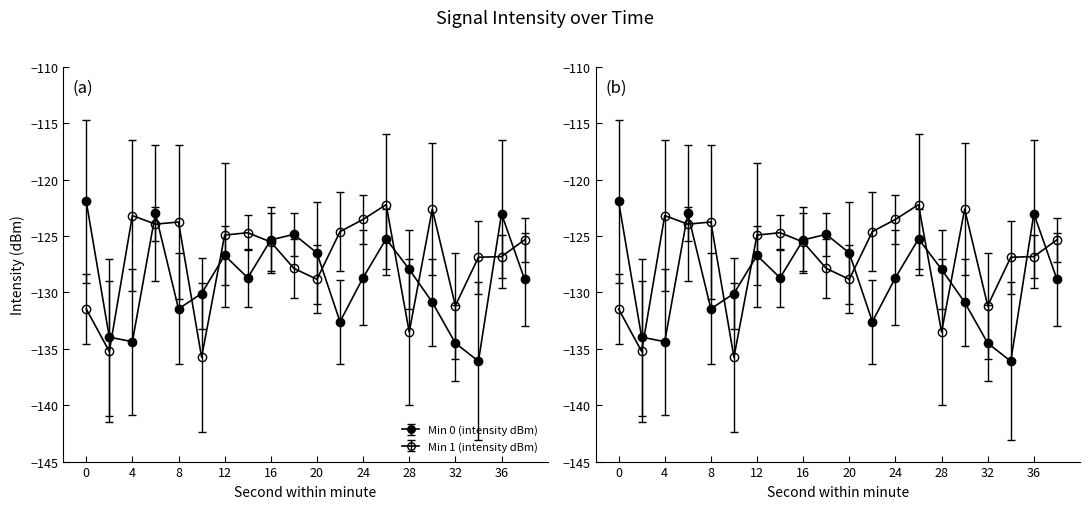

Is this an area chart (filled region under the line)?

No